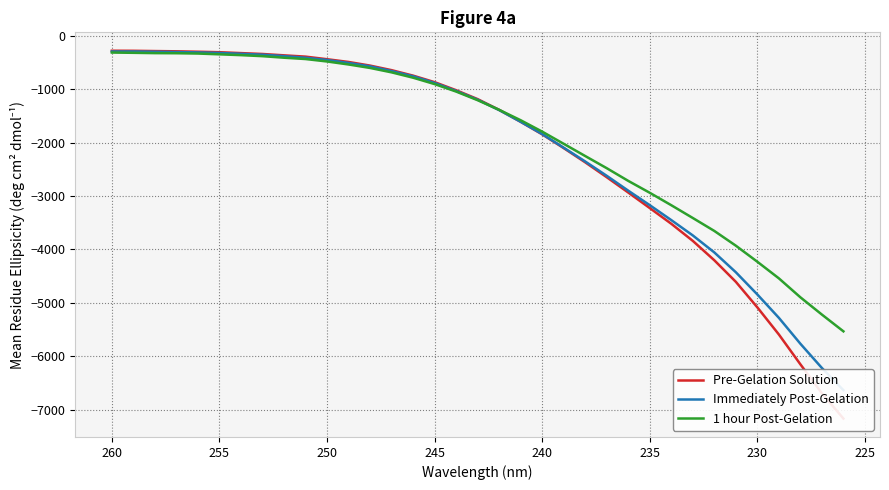

At how many categories does at least one series exceed -5889?

35